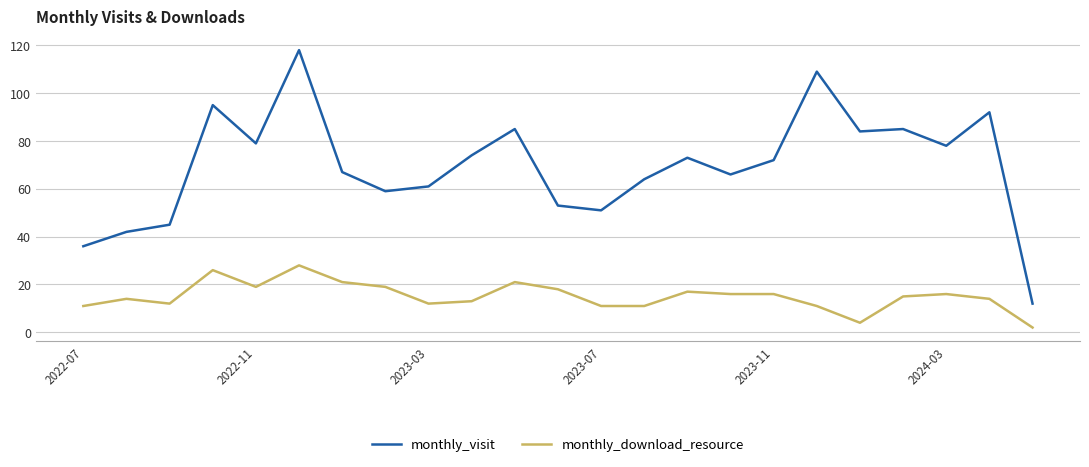

What is the minimum value shown in the chart?

2